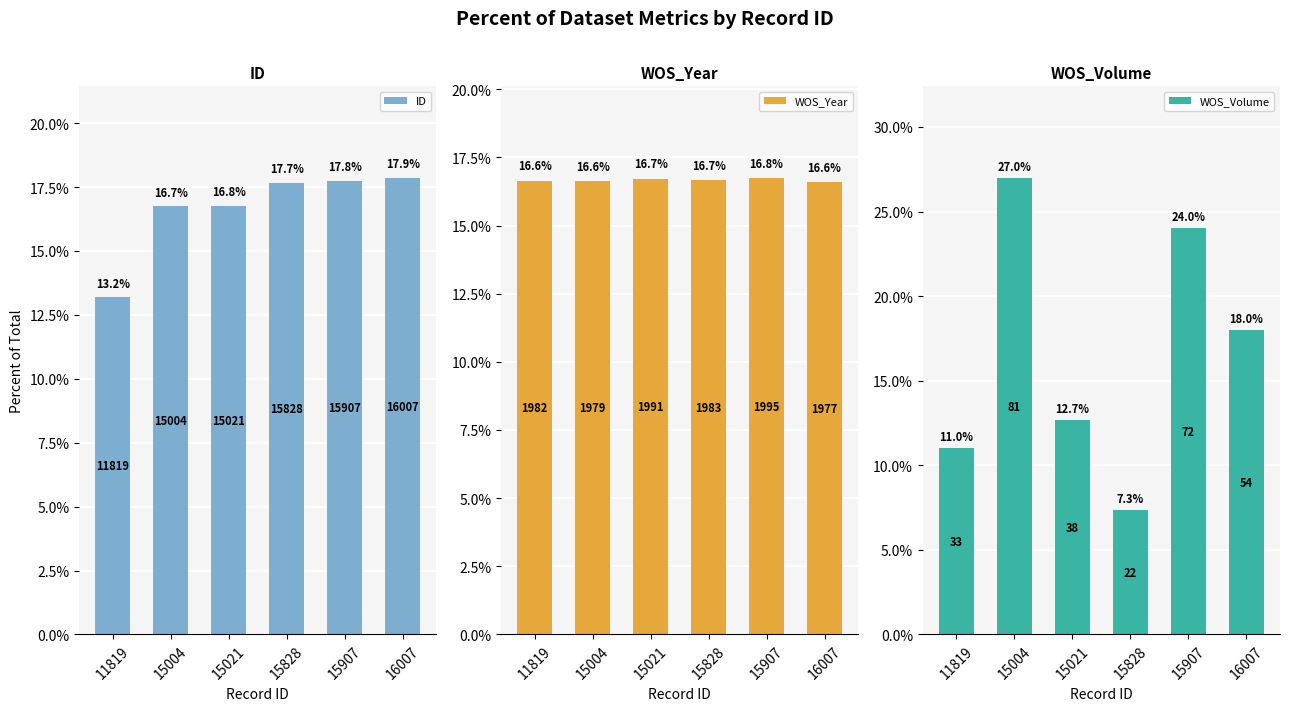

What is the sum of the WOS_Year values at 15004 and 16007?

33.2